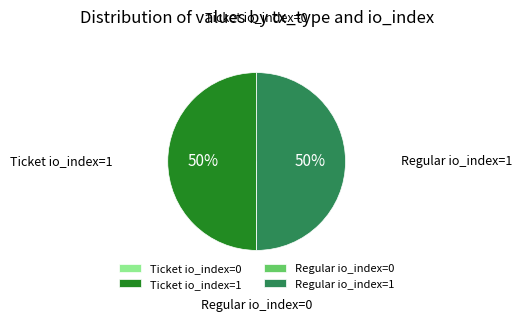

The Regular io_index=1 slice represents 50% of the pie. True or false?

True